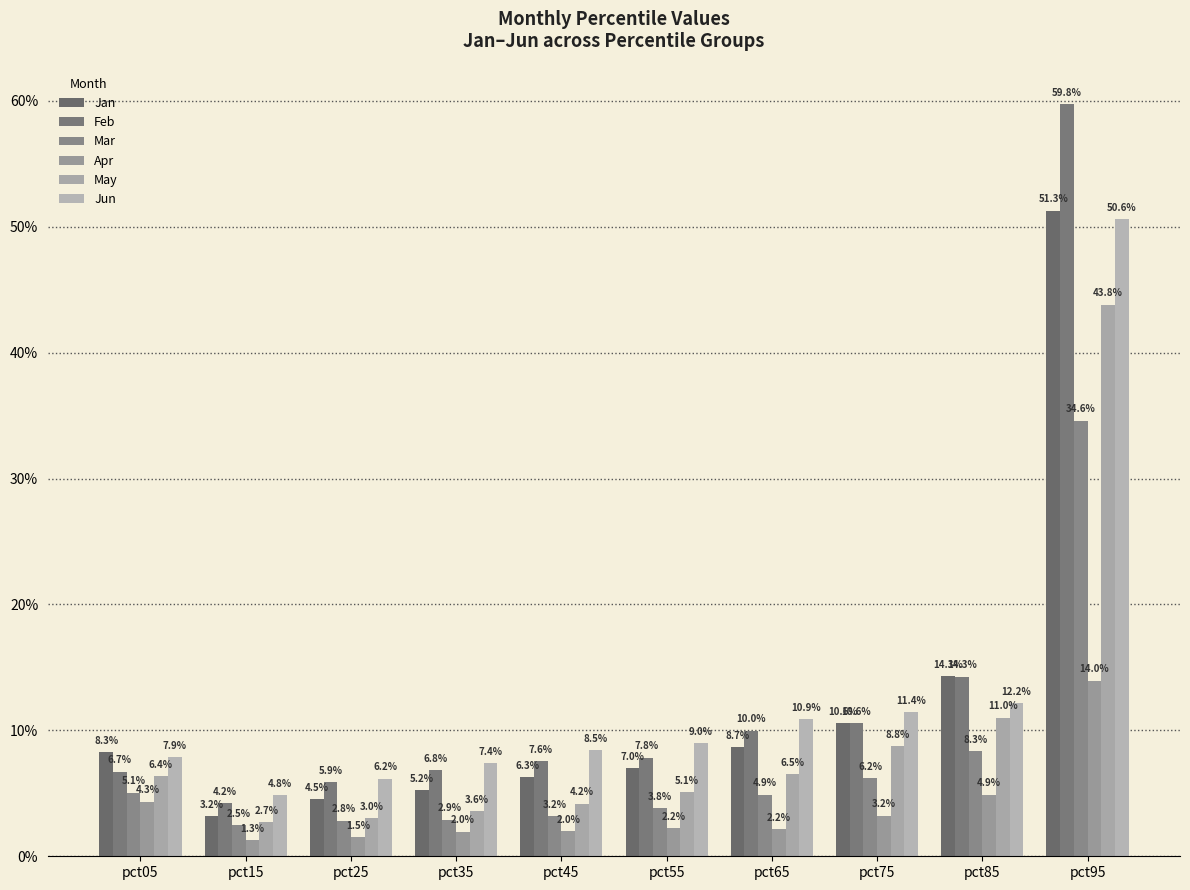

At which category does the chart reach its minimum across all series?

pct15